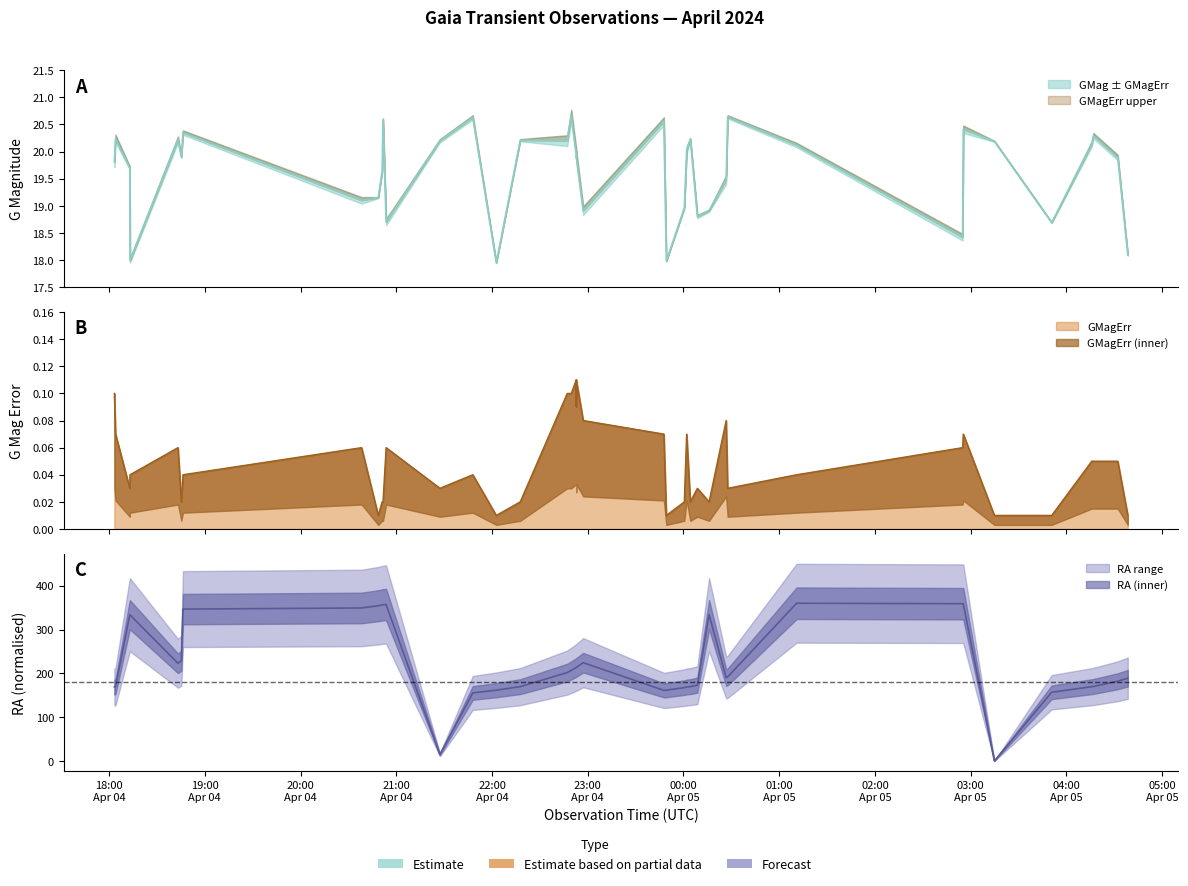

True or false: RA has a value of 5.4 at 2024-04-04T21:27:21.

False